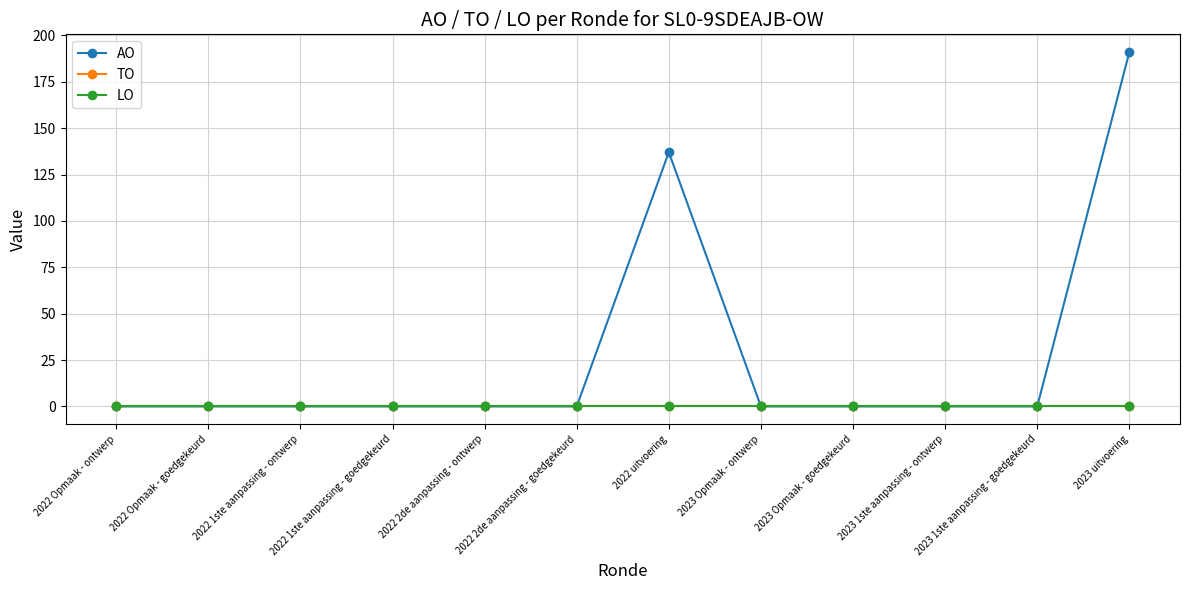

The value of LO at 2023 Opmaak - goedgekeurd is 0. True or false?

True